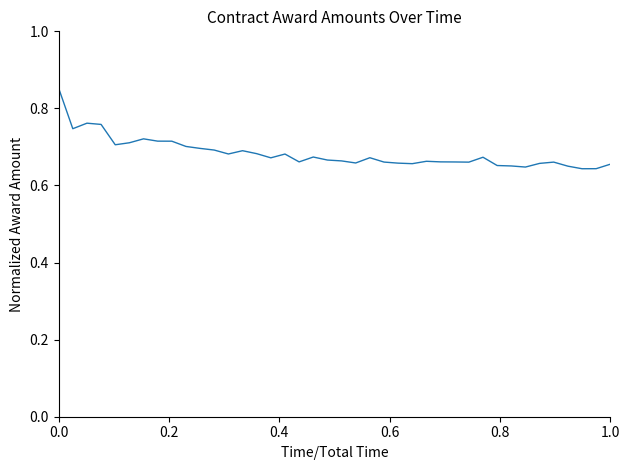

What is the label of the 22nd point from the left?

21